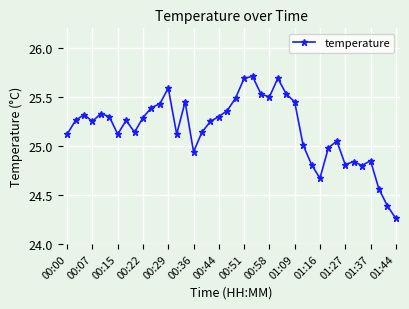

What is the sum of all values?

1007.0